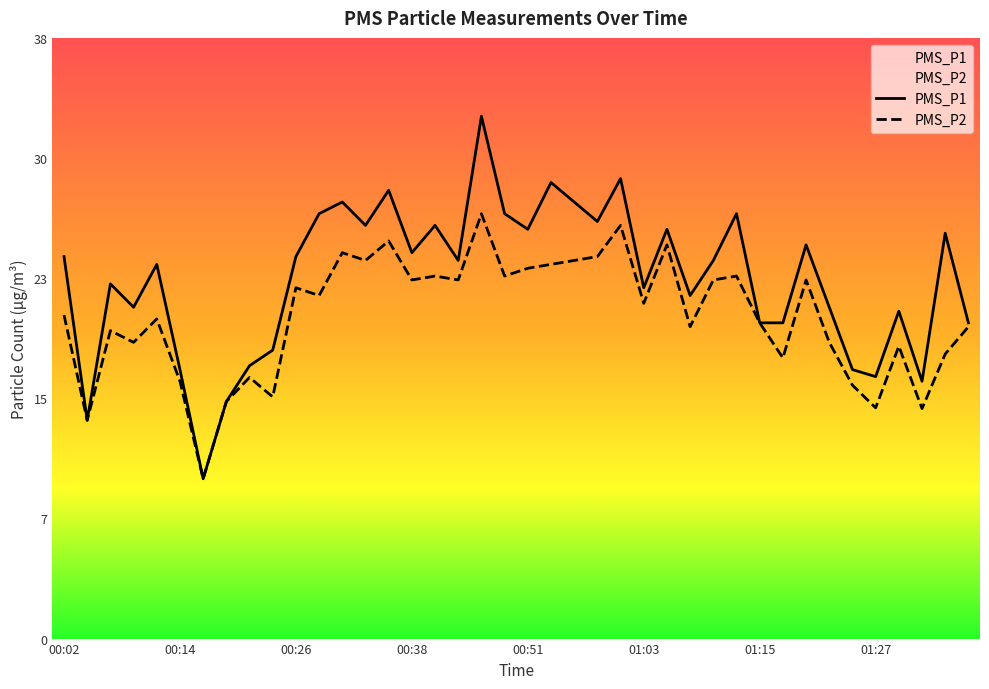

How many data points in PMS_P2 are less than 21?

20